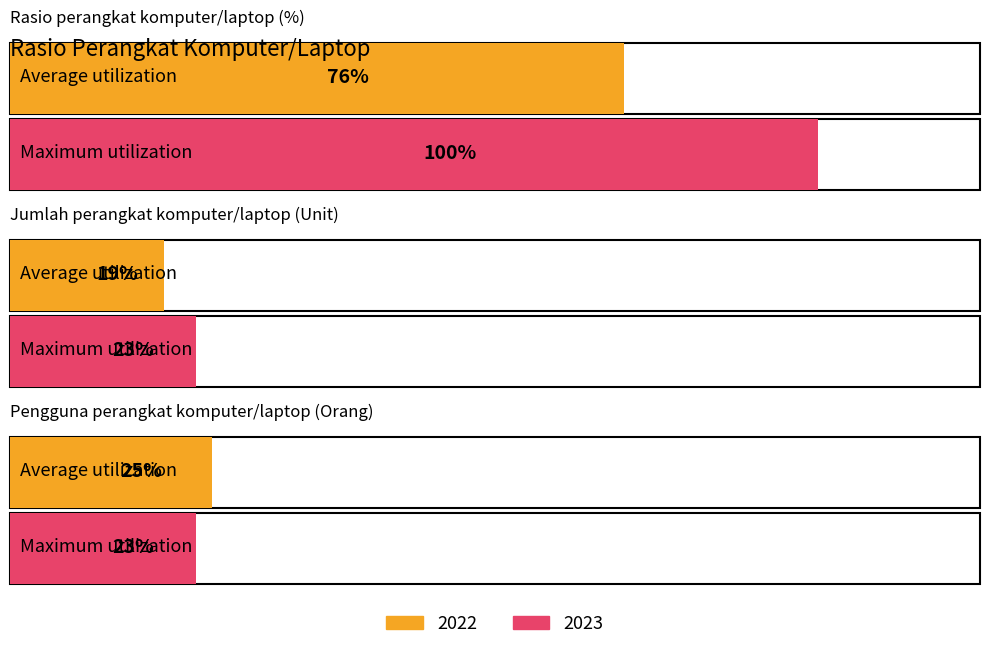

Which series has the largest range (max minus min)?

2023